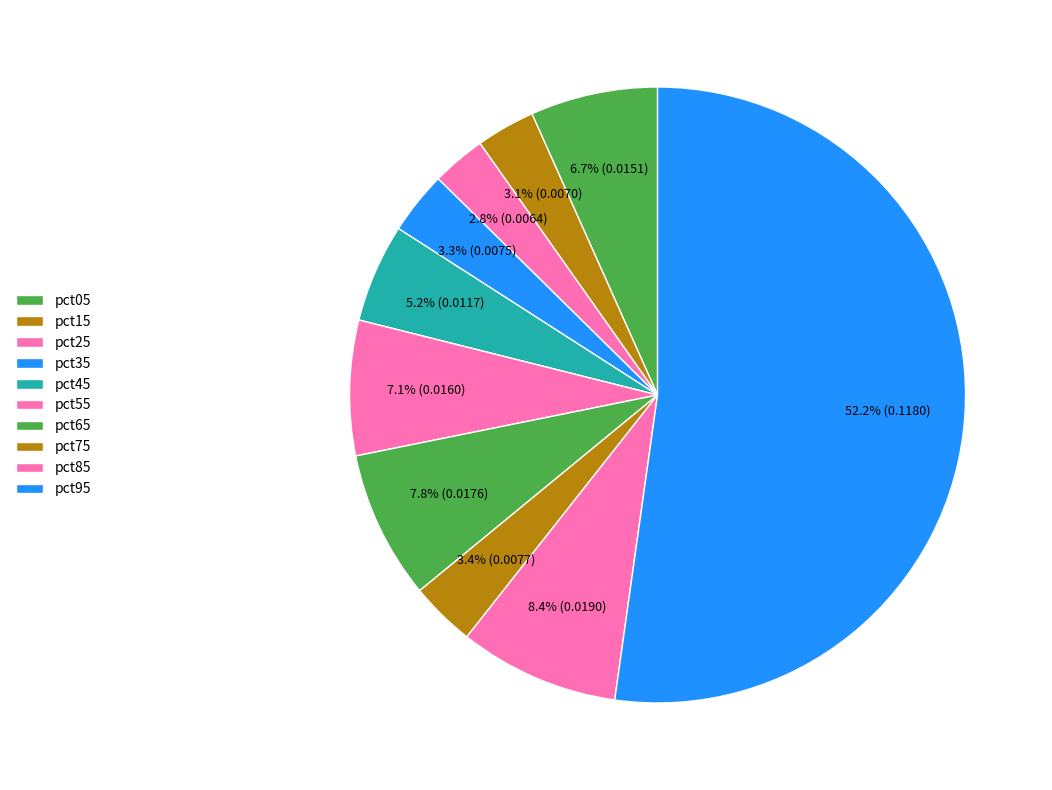

Which has a higher value, pct85 or pct05?

pct85